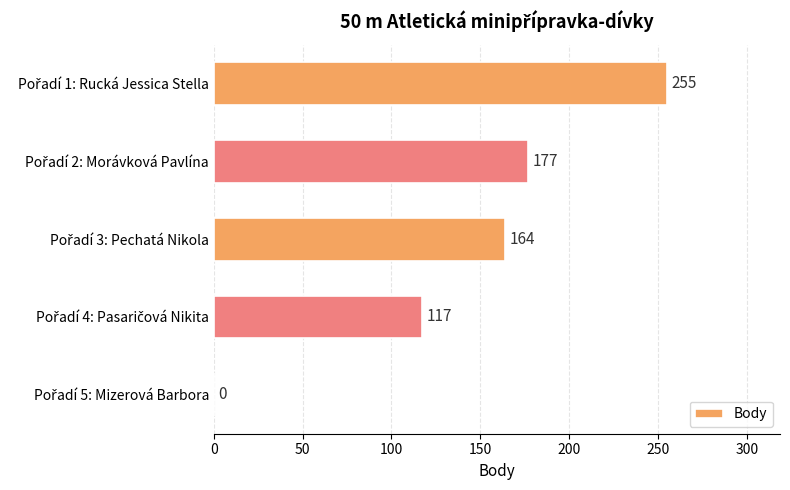

Are the bars horizontal?

Yes